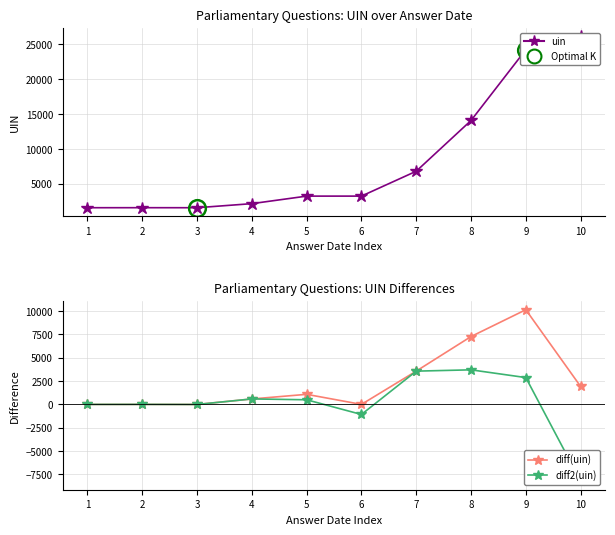

List the series in order of their overall mean, highest first.

uin, diff(uin), diff2(uin)